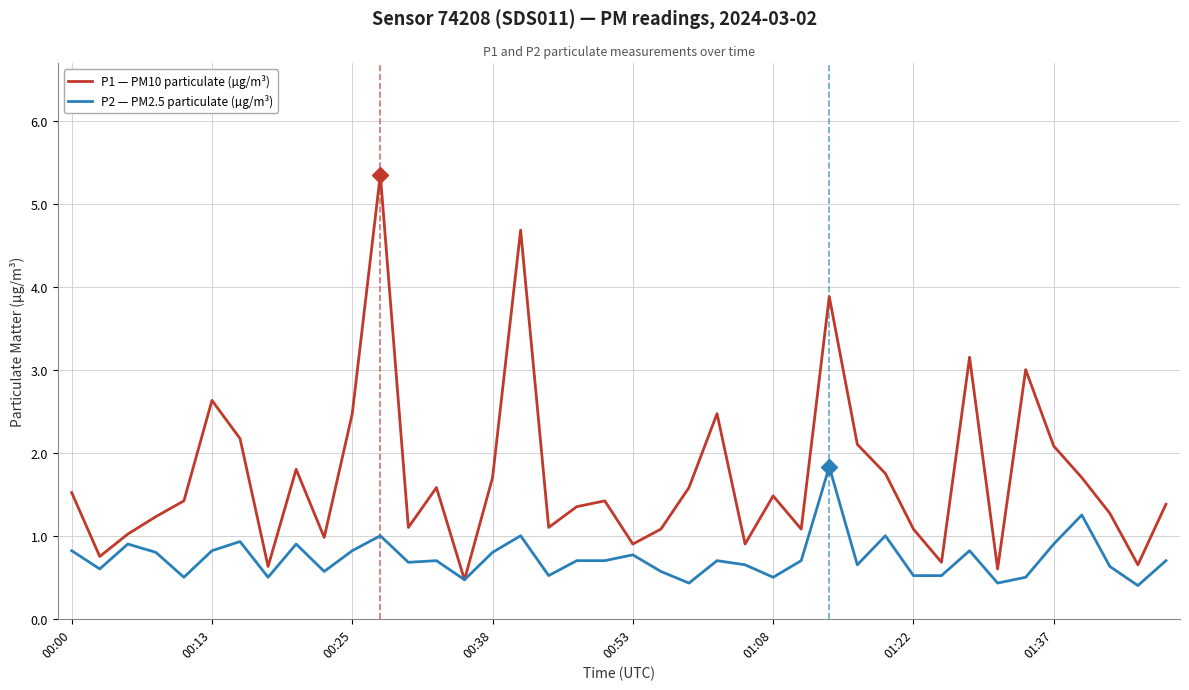

Which series has the largest total across all categories?

P1 — PM10 particulate (µg/m³)